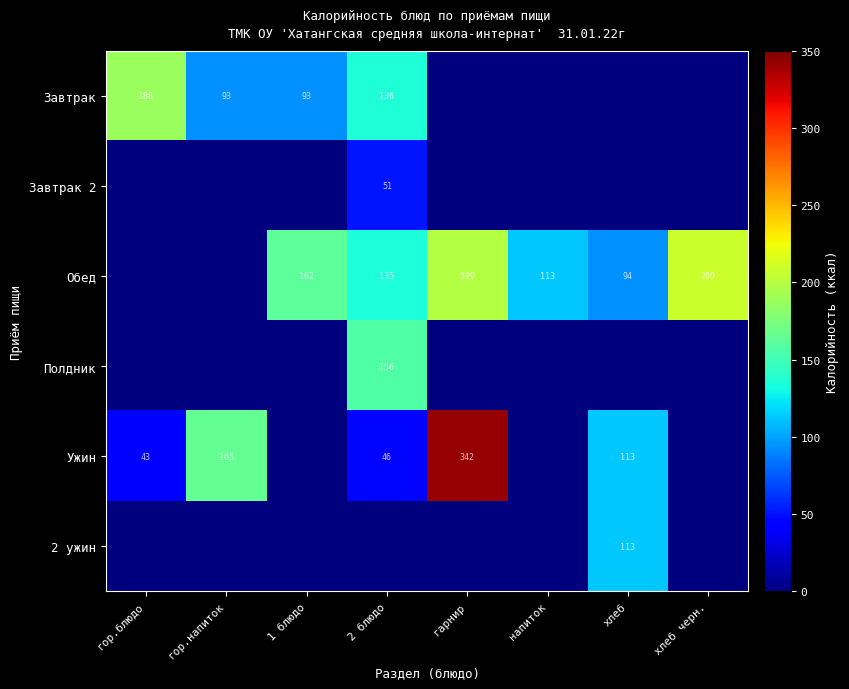

What is the total value across all series at напиток?

113.0